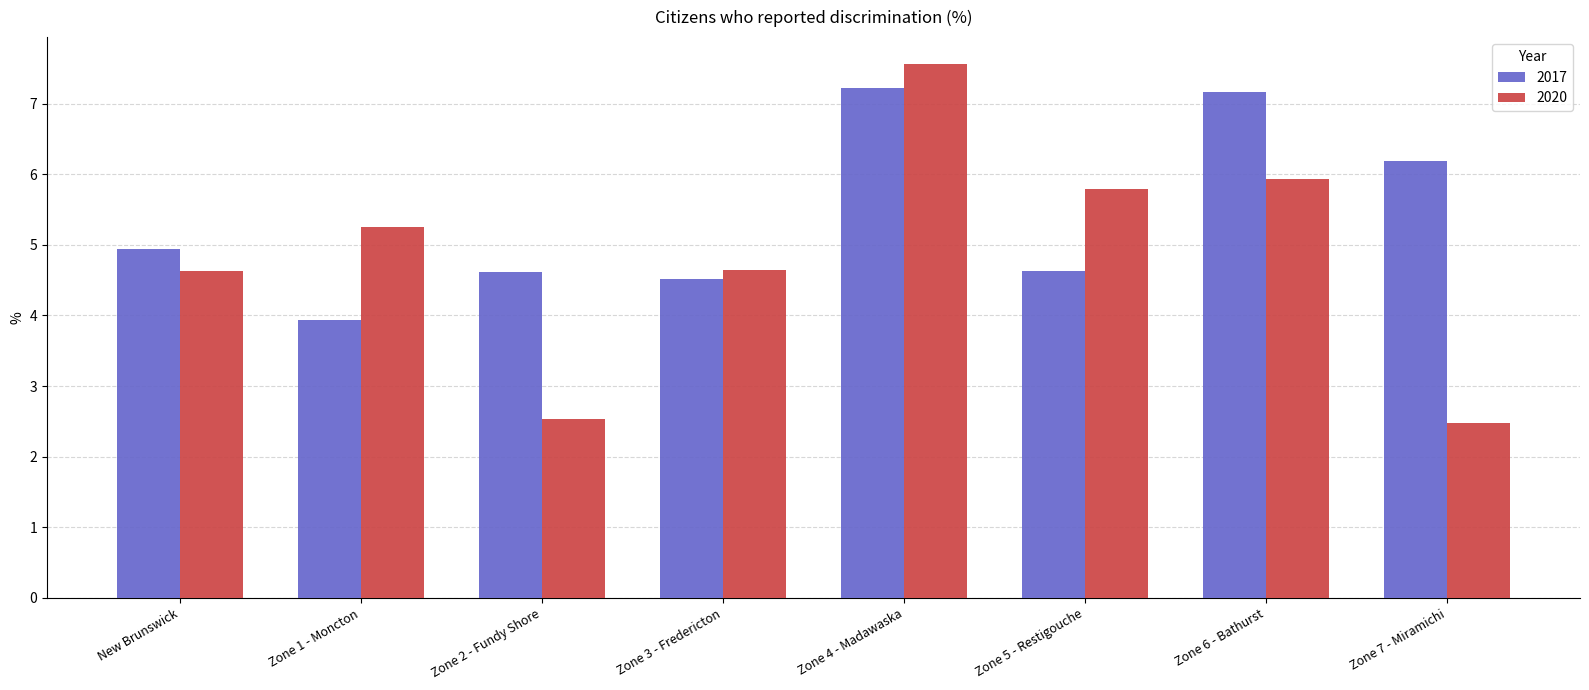

What is the spread (max minus min) of values at Zone 4 - Madawaska?

0.3